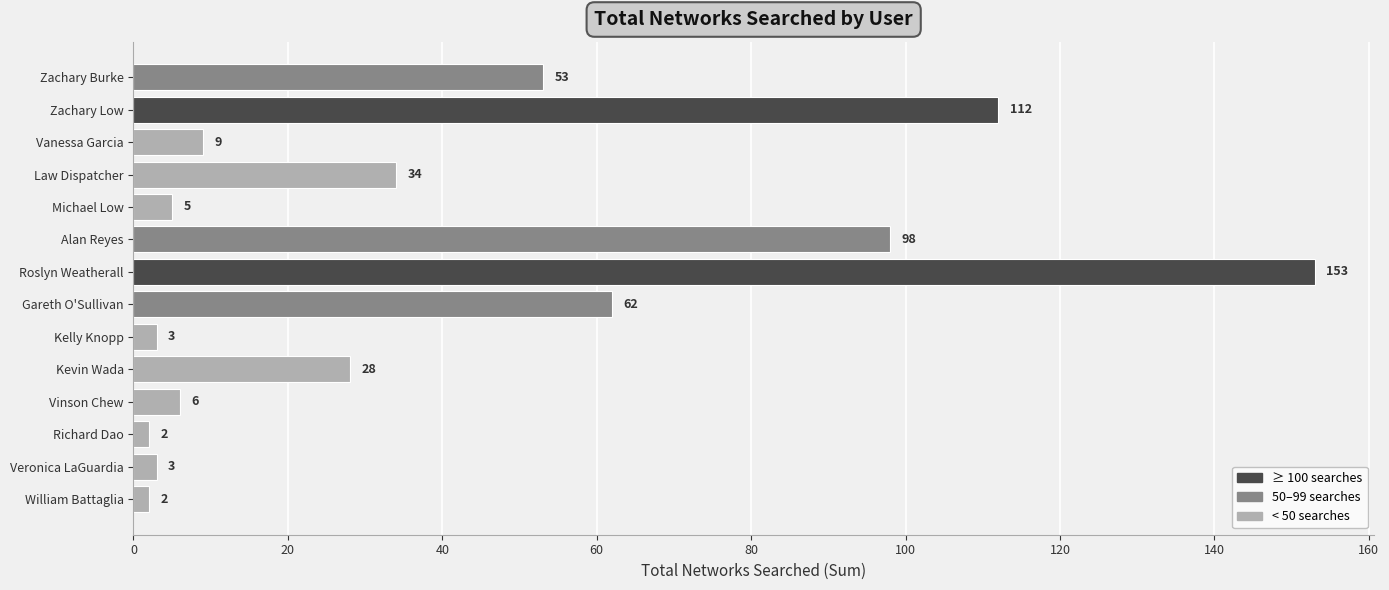

What is the average value?

41